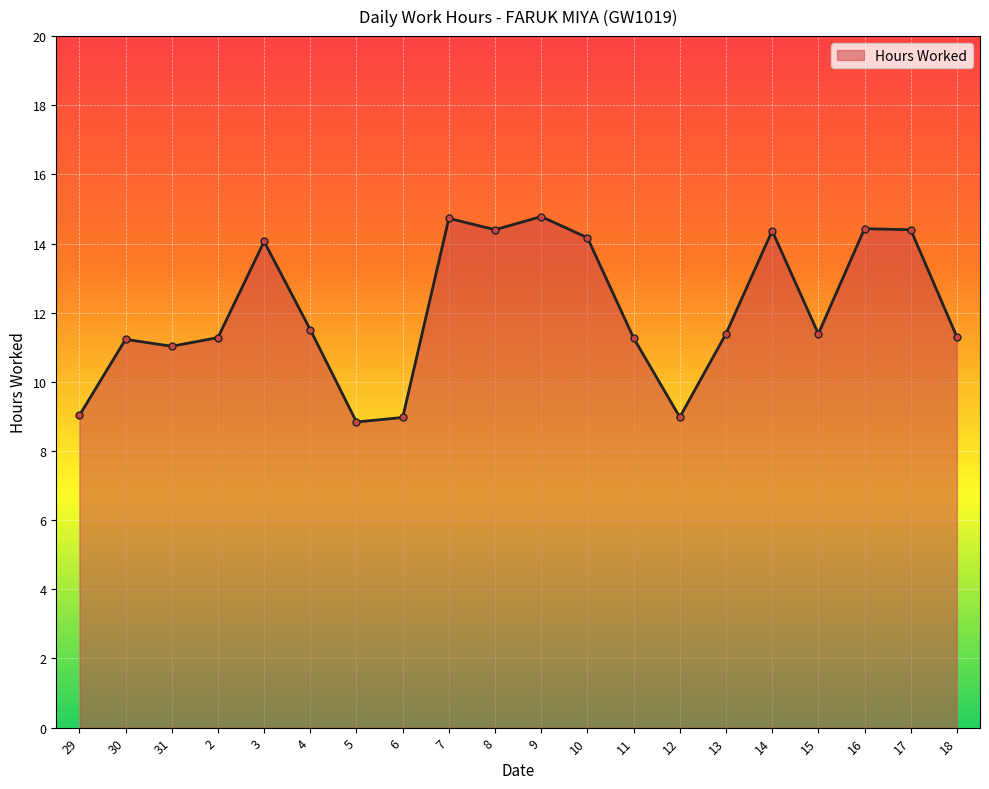

What is the value of the 20th point from the left?

11.3